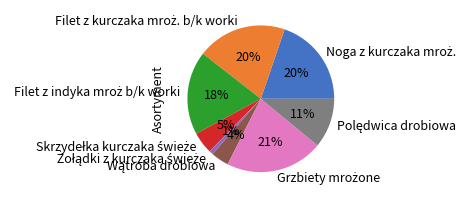

How many slices are in this pie chart?

8